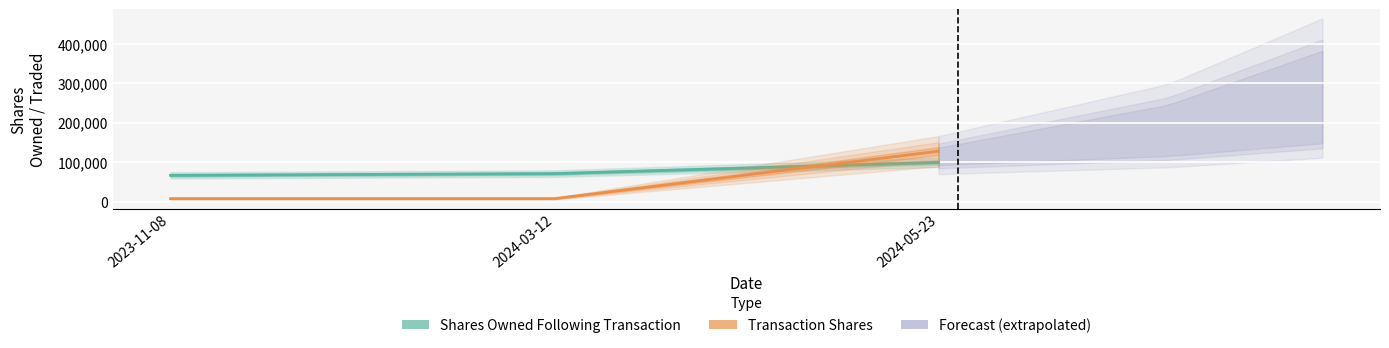

What position from the right is 2024-03-12?

2